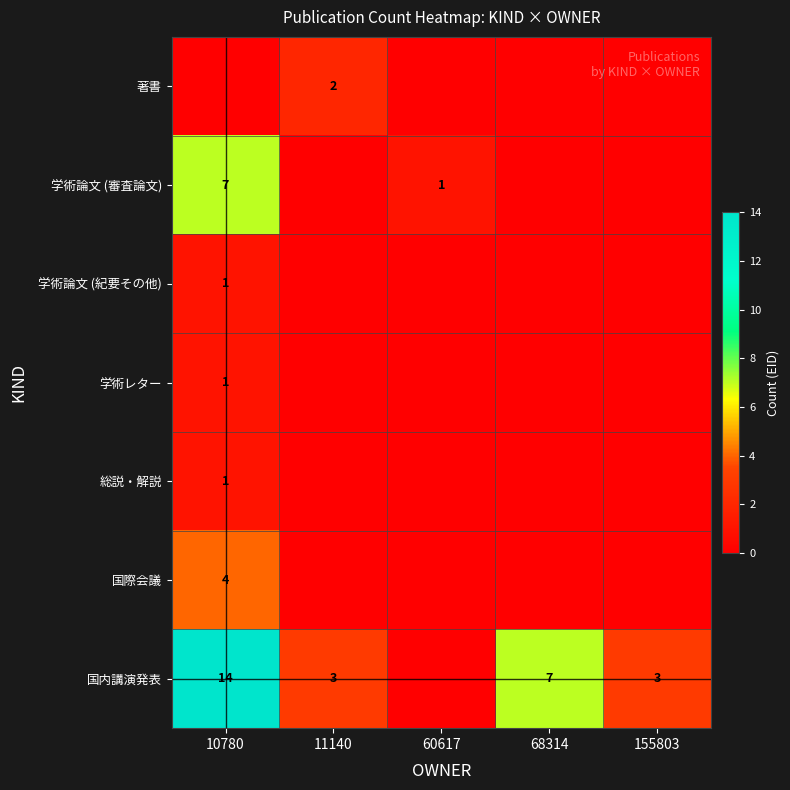

True or false: 総説・解説 has a value of 1 at 10780.

True